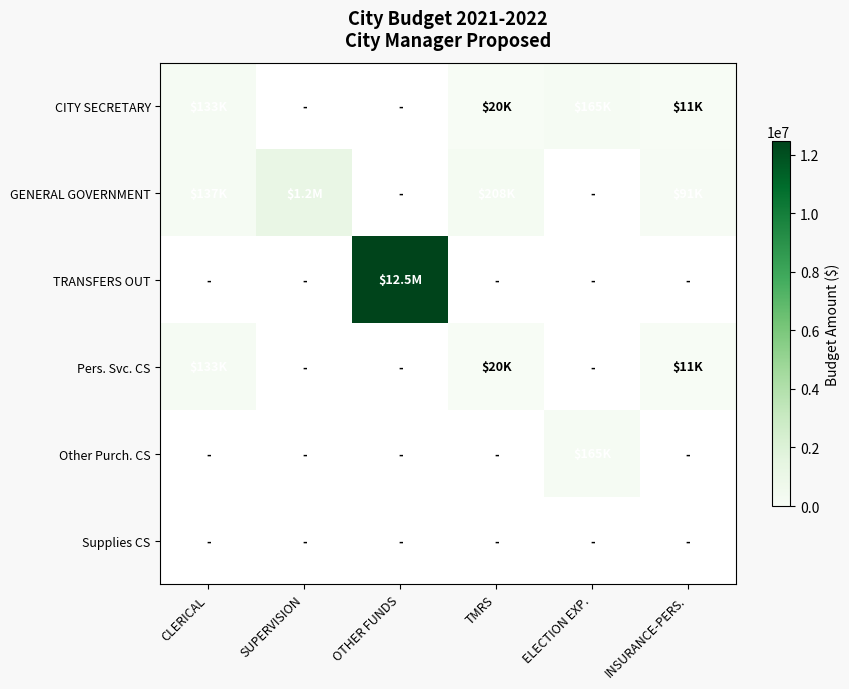

Which category has the highest value across all series?

OTHER FUNDS